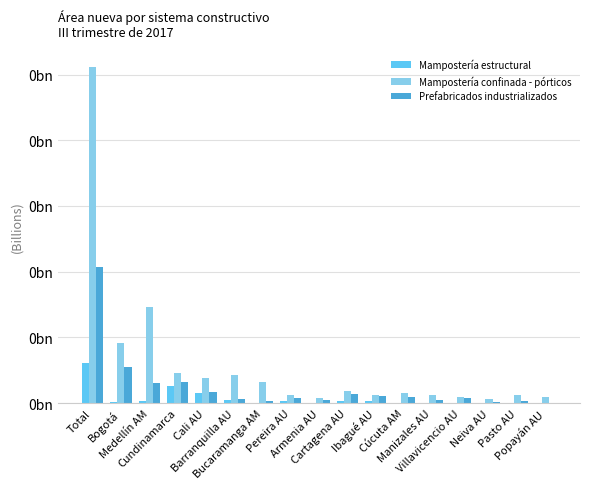

True or false: Mampostería estructural has a value of 0.0 at Bogotá.

False